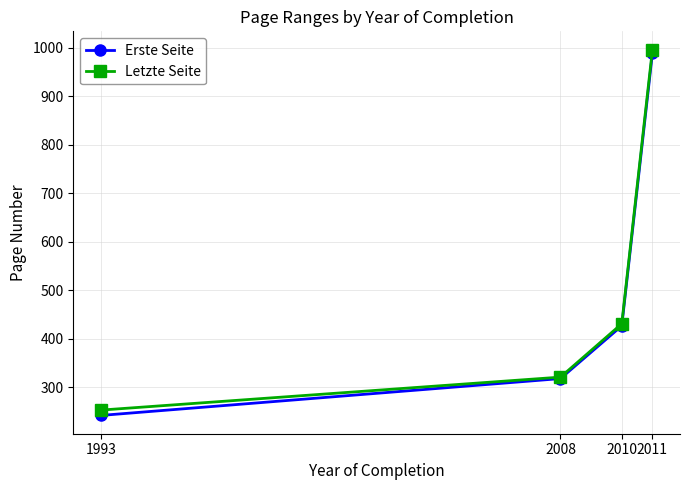

At which label is Letzte Seite closest to 624?

2010